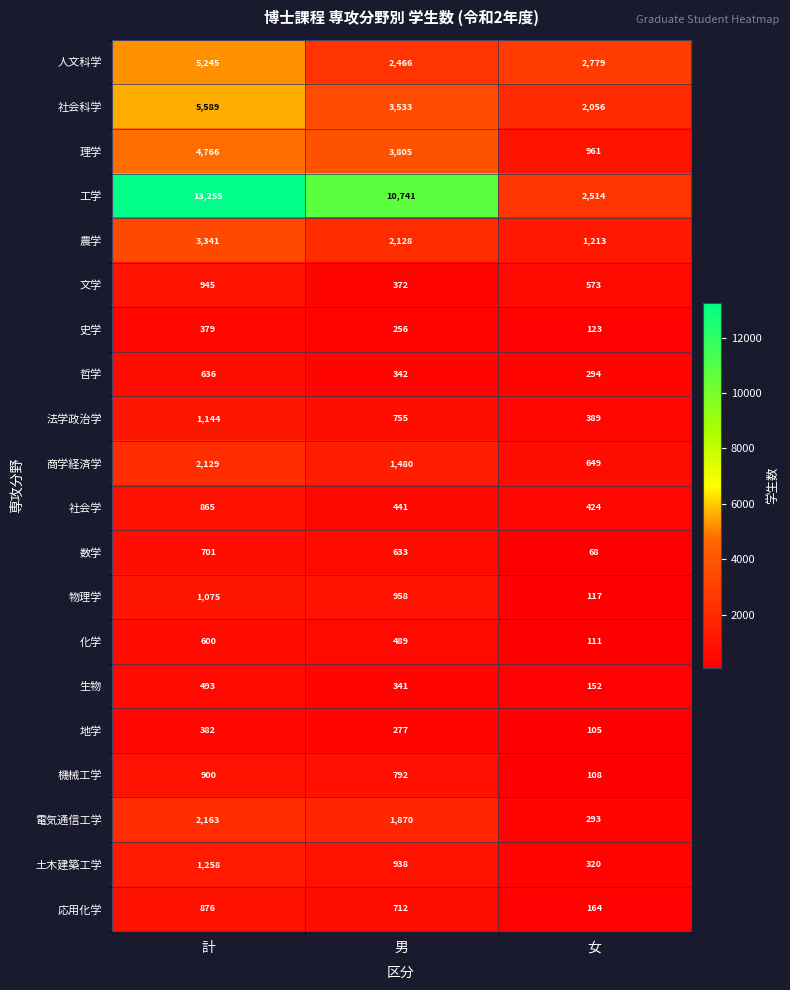

Rank the series by their maximum value, from highest to lowest.

工学, 社会科学, 人文科学, 理学, 農学, 電気通信工学, 商学経済学, 土木建築工学, 法学政治学, 物理学, 文学, 機械工学, 応用化学, 社会学, 数学, 哲学, 化学, 生物, 地学, 史学